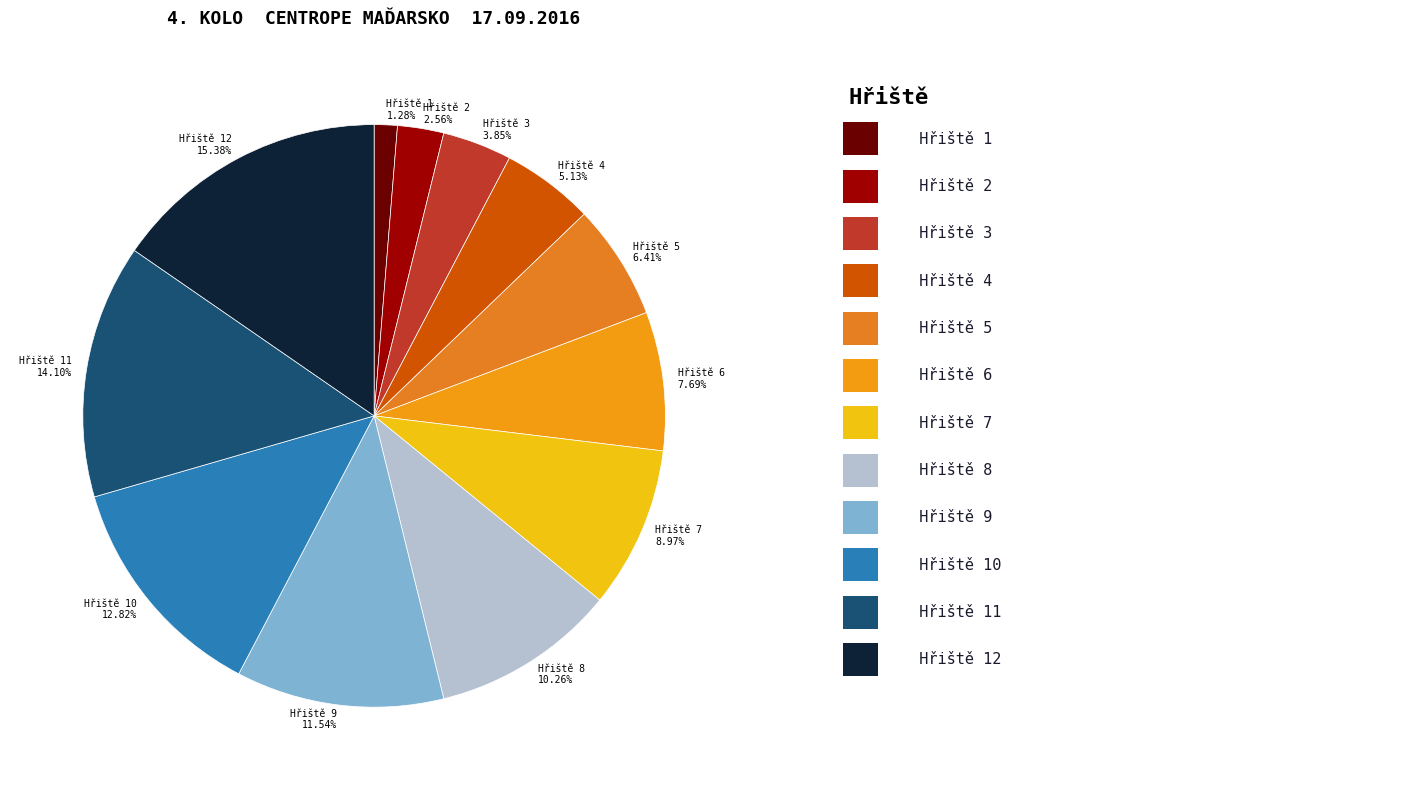

Count the number of slices in the pie.

12